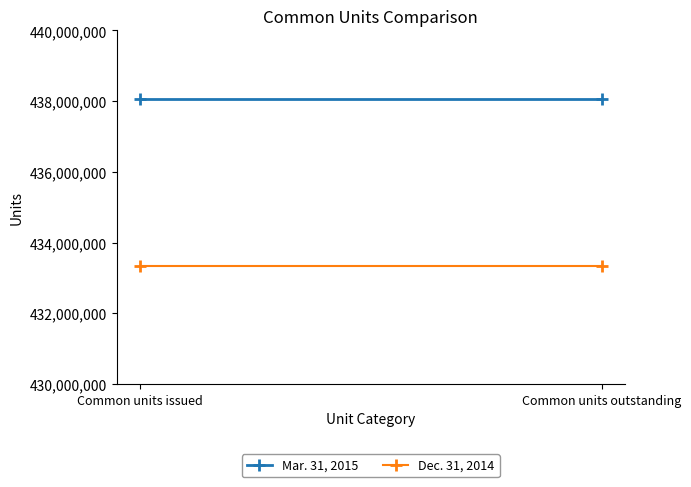

What is the spread (max minus min) of values at Common units issued?

4723823